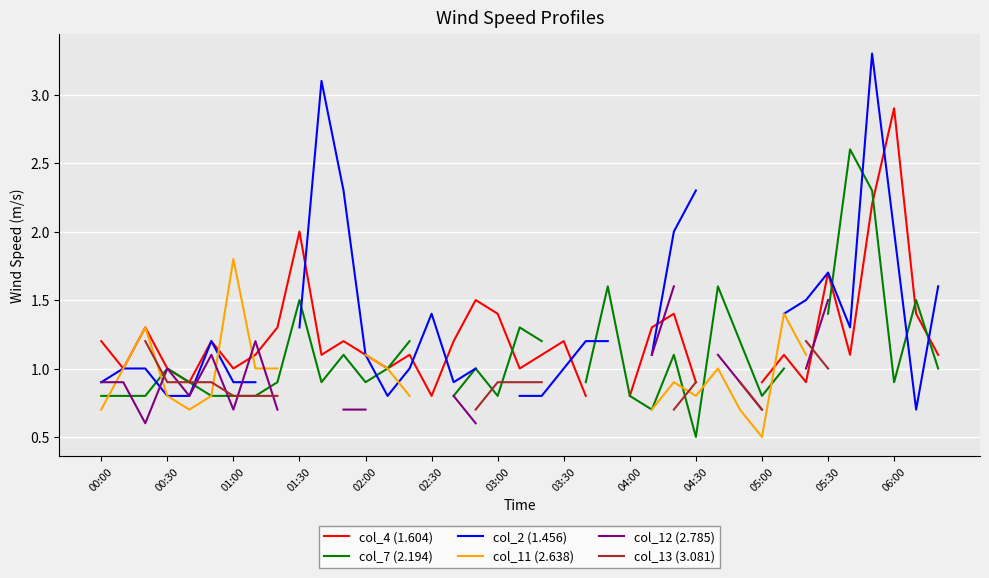

Is this an area chart (filled region under the line)?

No